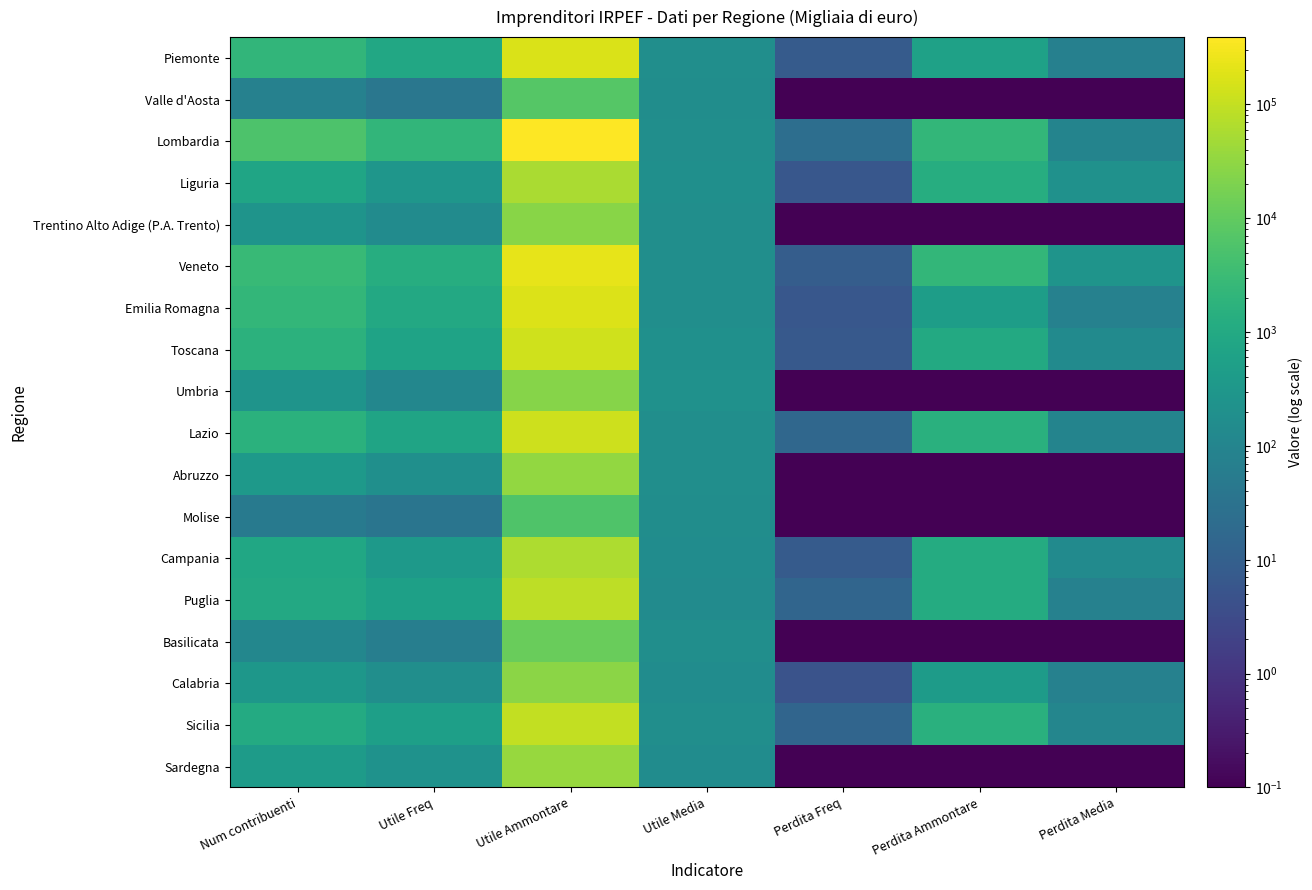

What is the difference between the highest and lowest values at Perdita Ammontare?

2378.0